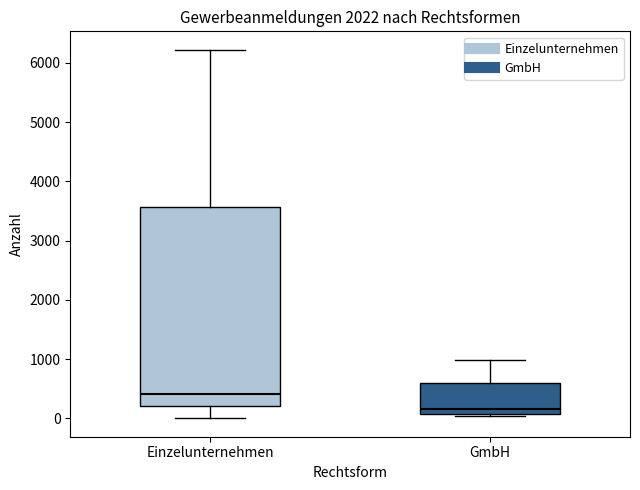

Comparing the boxes themselves (not the whiskers), which one is the tallest?

Einzelunternehmen